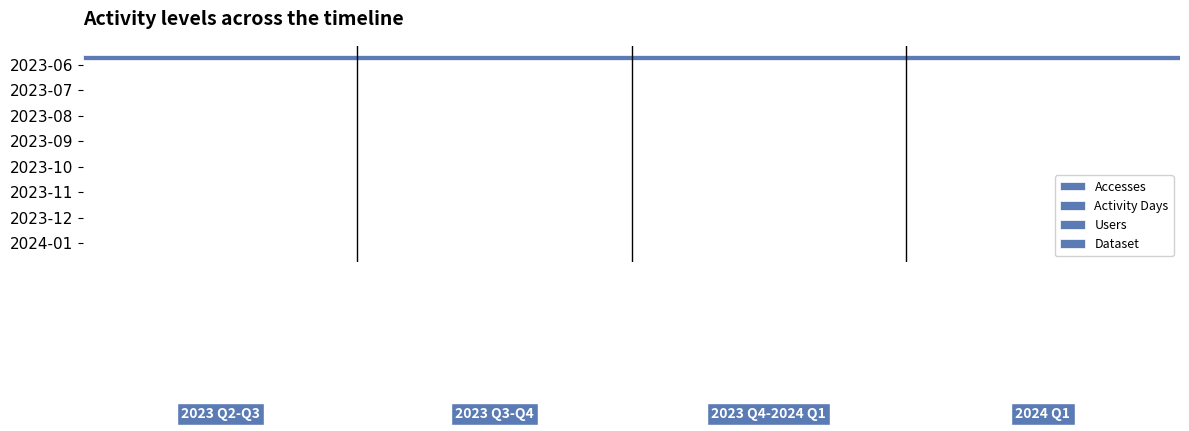

Reading right to left, extract all data points from this chart.

Accesses: 0.0	0.0	0.0	0.0	0.0	0.0	0.0	1.0
Activity Days: 0.0	0.0	0.0	0.0	0.0	0.0	0.0	0.0
Users: 0.0	0.0	0.0	0.0	0.0	0.0	0.0	0.0
Dataset: 0.0	0.0	0.0	0.0	0.0	0.0	0.0	0.0